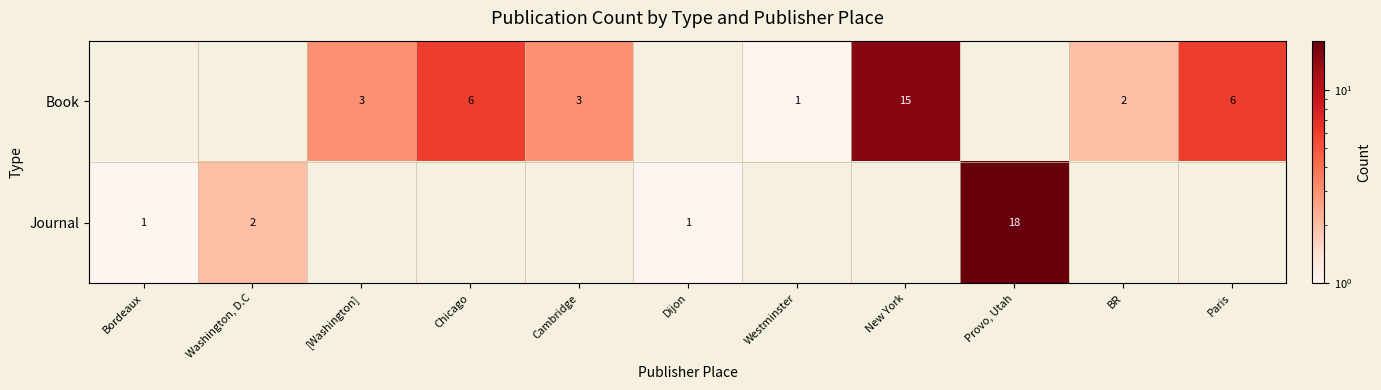

Is the value of Book at BR greater than the value of Journal at Dijon?

Yes